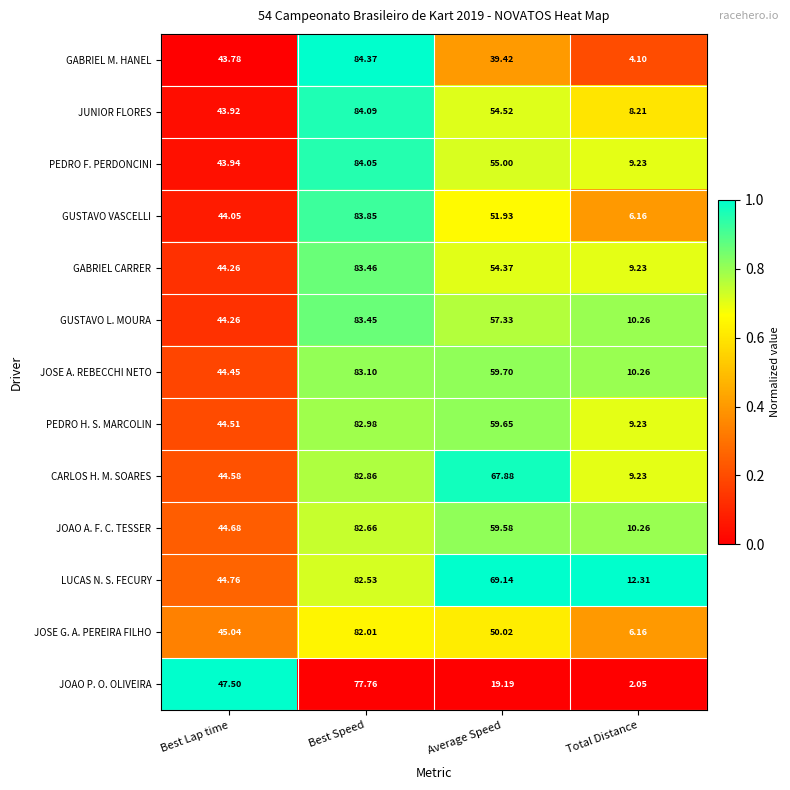

At which label does LUCAS N. S. FECURY first exceed 69?

Best Speed